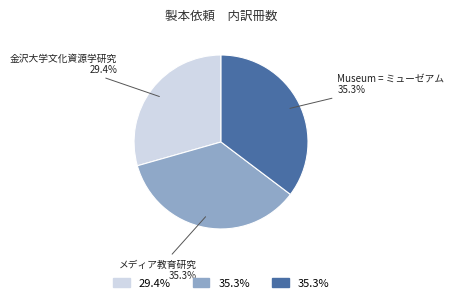

Does any single category account for the majority?

No